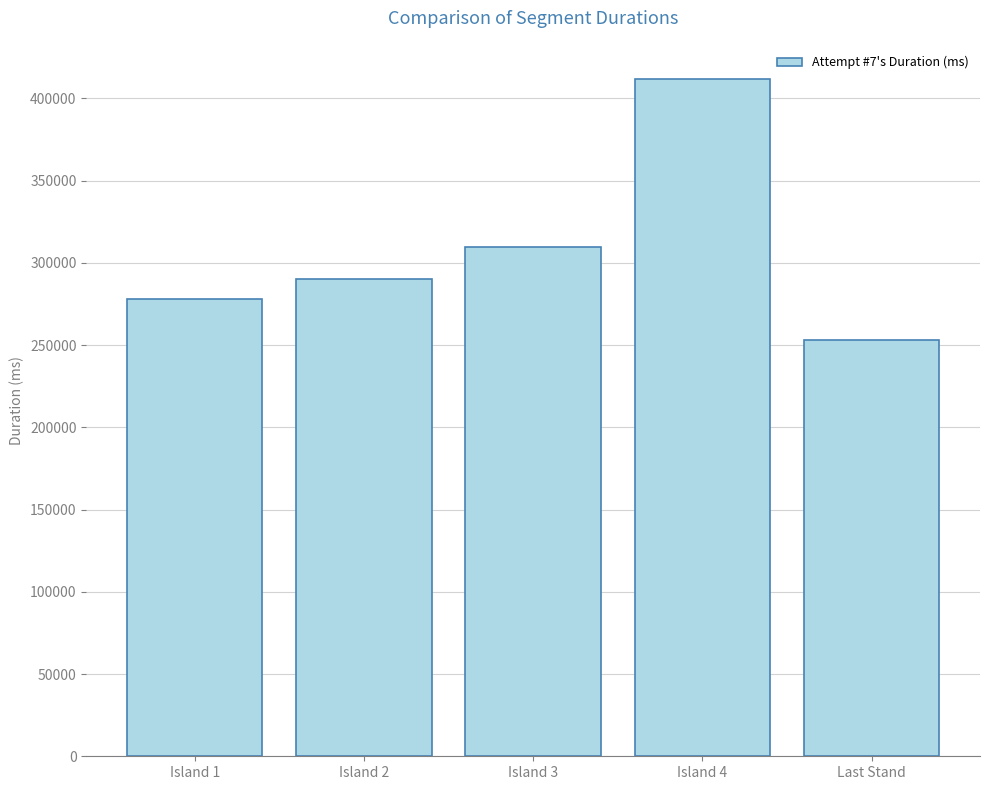

Approximately how many times larger is the value at Last Stand compared to Island 4?

0.6